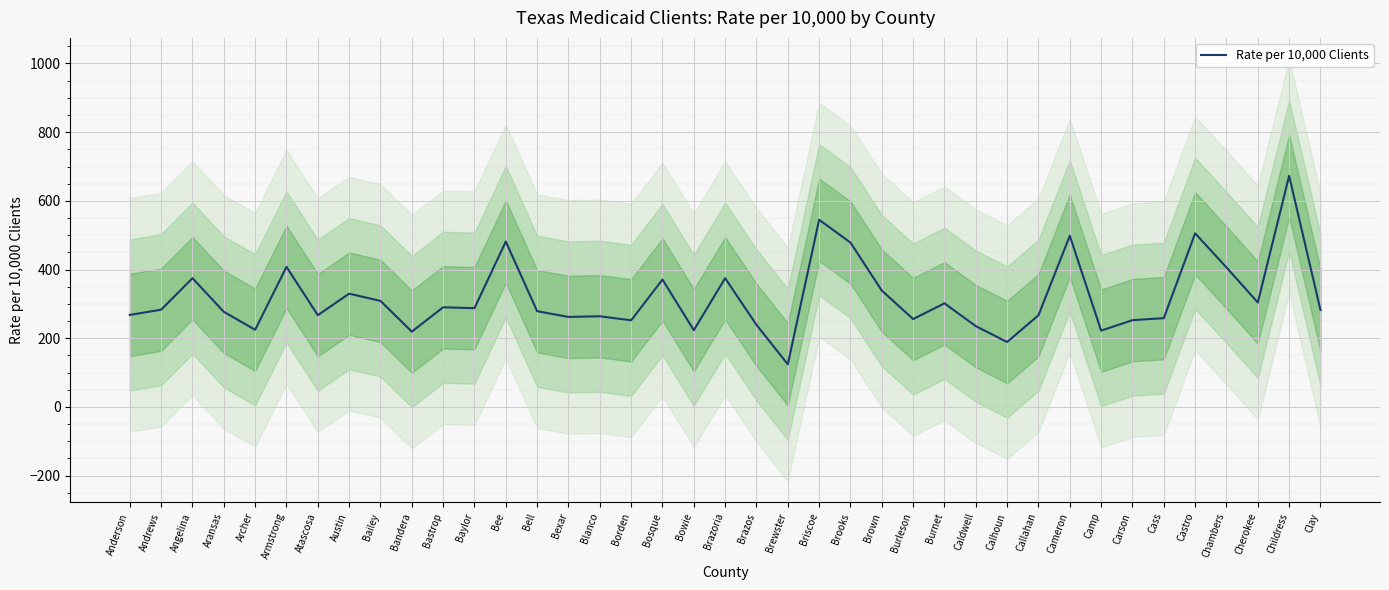

Count the number of values greater than 282.

20